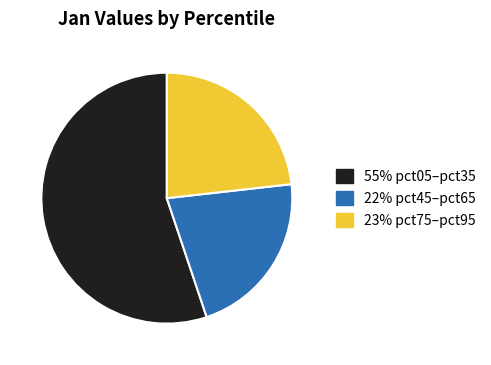

How many slices are in this pie chart?

3